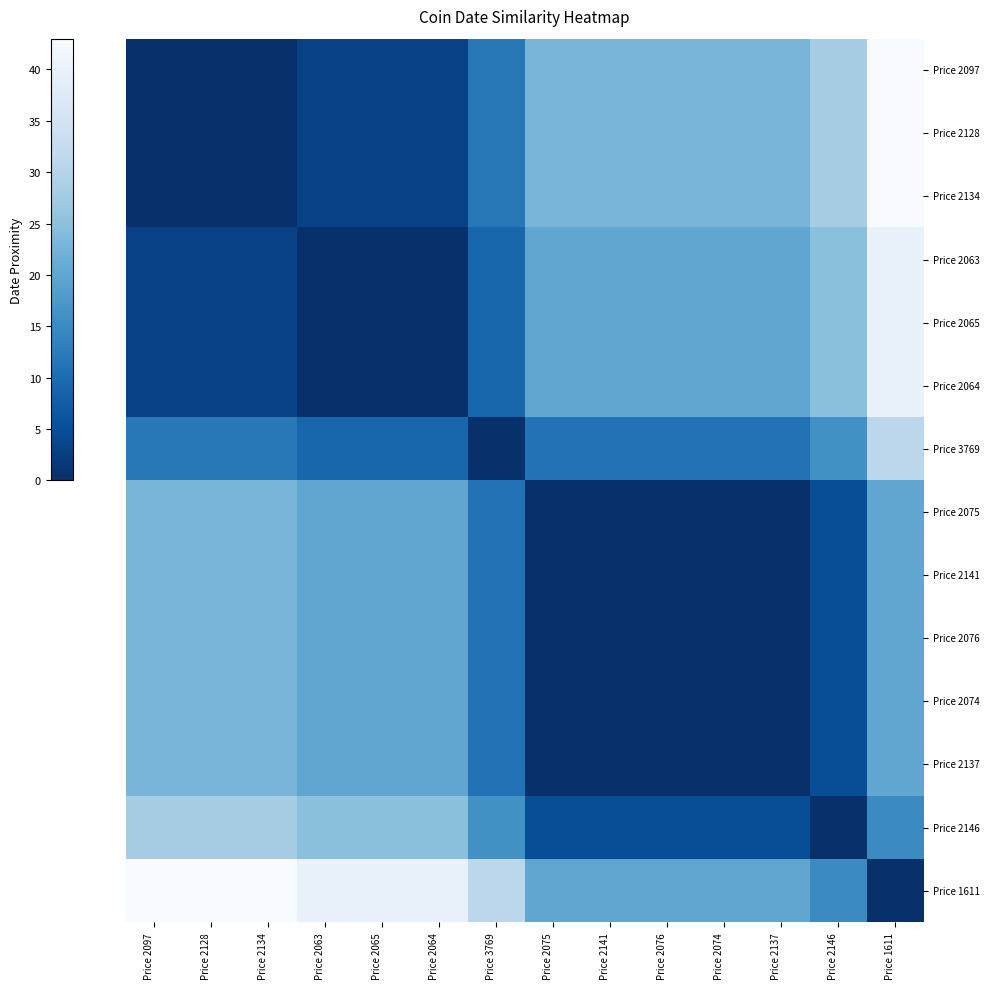

Reading left to right, extract all data points from this chart.

Price 2097: Price 2097=0	Price 2128=0	Price 2134=0	Price 2063=3	Price 2065=3	Price 2064=3	Price 3769=12	Price 2075=23	Price 2141=23	Price 2076=23	Price 2074=23	Price 2137=23	Price 2146=28	Price 1611=43
Price 2128: Price 2097=0	Price 2128=0	Price 2134=0	Price 2063=3	Price 2065=3	Price 2064=3	Price 3769=12	Price 2075=23	Price 2141=23	Price 2076=23	Price 2074=23	Price 2137=23	Price 2146=28	Price 1611=43
Price 2134: Price 2097=0	Price 2128=0	Price 2134=0	Price 2063=3	Price 2065=3	Price 2064=3	Price 3769=12	Price 2075=23	Price 2141=23	Price 2076=23	Price 2074=23	Price 2137=23	Price 2146=28	Price 1611=43
Price 2063: Price 2097=3	Price 2128=3	Price 2134=3	Price 2063=0	Price 2065=0	Price 2064=0	Price 3769=9	Price 2075=20	Price 2141=20	Price 2076=20	Price 2074=20	Price 2137=20	Price 2146=25	Price 1611=40
Price 2065: Price 2097=3	Price 2128=3	Price 2134=3	Price 2063=0	Price 2065=0	Price 2064=0	Price 3769=9	Price 2075=20	Price 2141=20	Price 2076=20	Price 2074=20	Price 2137=20	Price 2146=25	Price 1611=40
Price 2064: Price 2097=3	Price 2128=3	Price 2134=3	Price 2063=0	Price 2065=0	Price 2064=0	Price 3769=9	Price 2075=20	Price 2141=20	Price 2076=20	Price 2074=20	Price 2137=20	Price 2146=25	Price 1611=40
Price 3769: Price 2097=12	Price 2128=12	Price 2134=12	Price 2063=9	Price 2065=9	Price 2064=9	Price 3769=0	Price 2075=11	Price 2141=11	Price 2076=11	Price 2074=11	Price 2137=11	Price 2146=16	Price 1611=31
Price 2075: Price 2097=23	Price 2128=23	Price 2134=23	Price 2063=20	Price 2065=20	Price 2064=20	Price 3769=11	Price 2075=0	Price 2141=0	Price 2076=0	Price 2074=0	Price 2137=0	Price 2146=5	Price 1611=20
Price 2141: Price 2097=23	Price 2128=23	Price 2134=23	Price 2063=20	Price 2065=20	Price 2064=20	Price 3769=11	Price 2075=0	Price 2141=0	Price 2076=0	Price 2074=0	Price 2137=0	Price 2146=5	Price 1611=20
Price 2076: Price 2097=23	Price 2128=23	Price 2134=23	Price 2063=20	Price 2065=20	Price 2064=20	Price 3769=11	Price 2075=0	Price 2141=0	Price 2076=0	Price 2074=0	Price 2137=0	Price 2146=5	Price 1611=20
Price 2074: Price 2097=23	Price 2128=23	Price 2134=23	Price 2063=20	Price 2065=20	Price 2064=20	Price 3769=11	Price 2075=0	Price 2141=0	Price 2076=0	Price 2074=0	Price 2137=0	Price 2146=5	Price 1611=20
Price 2137: Price 2097=23	Price 2128=23	Price 2134=23	Price 2063=20	Price 2065=20	Price 2064=20	Price 3769=11	Price 2075=0	Price 2141=0	Price 2076=0	Price 2074=0	Price 2137=0	Price 2146=5	Price 1611=20
Price 2146: Price 2097=28	Price 2128=28	Price 2134=28	Price 2063=25	Price 2065=25	Price 2064=25	Price 3769=16	Price 2075=5	Price 2141=5	Price 2076=5	Price 2074=5	Price 2137=5	Price 2146=0	Price 1611=15
Price 1611: Price 2097=43	Price 2128=43	Price 2134=43	Price 2063=40	Price 2065=40	Price 2064=40	Price 3769=31	Price 2075=20	Price 2141=20	Price 2076=20	Price 2074=20	Price 2137=20	Price 2146=15	Price 1611=0